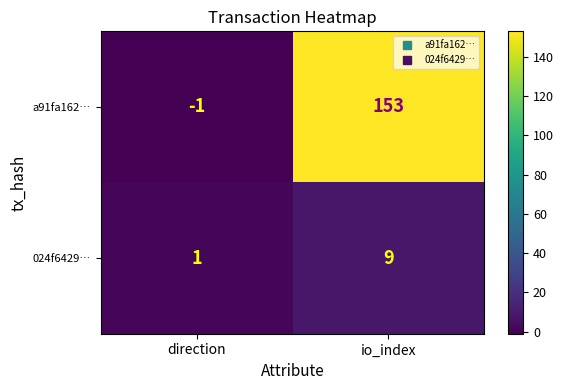

Reading left to right, what are all the values shown in this chart?

a91fa162…: -1	153
024f6429…: 1	9